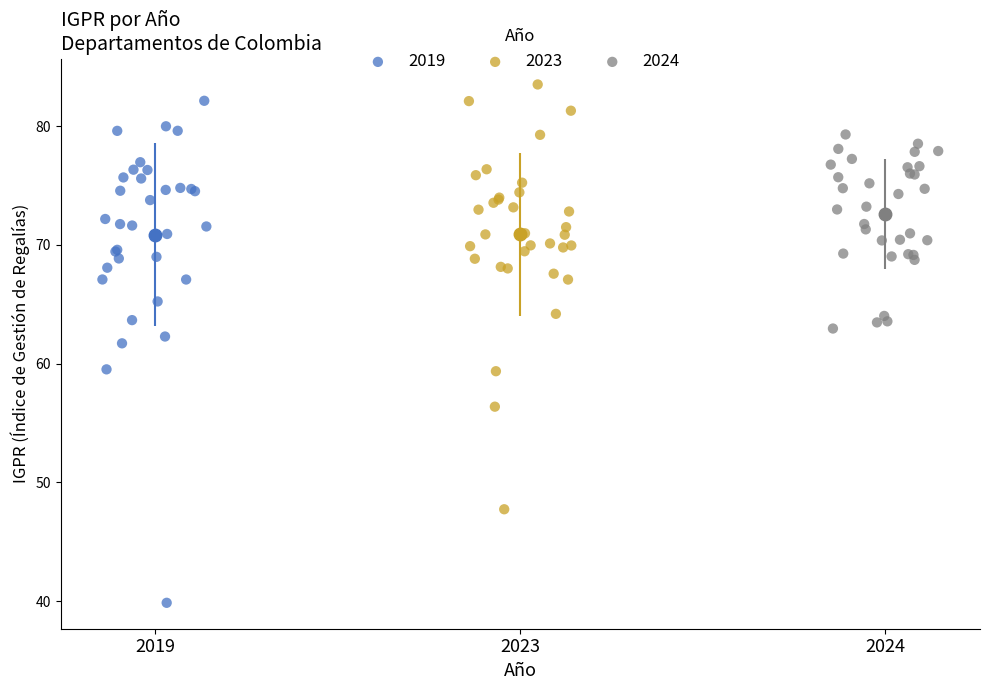

Which series has the largest Y range (max minus min)?

2019